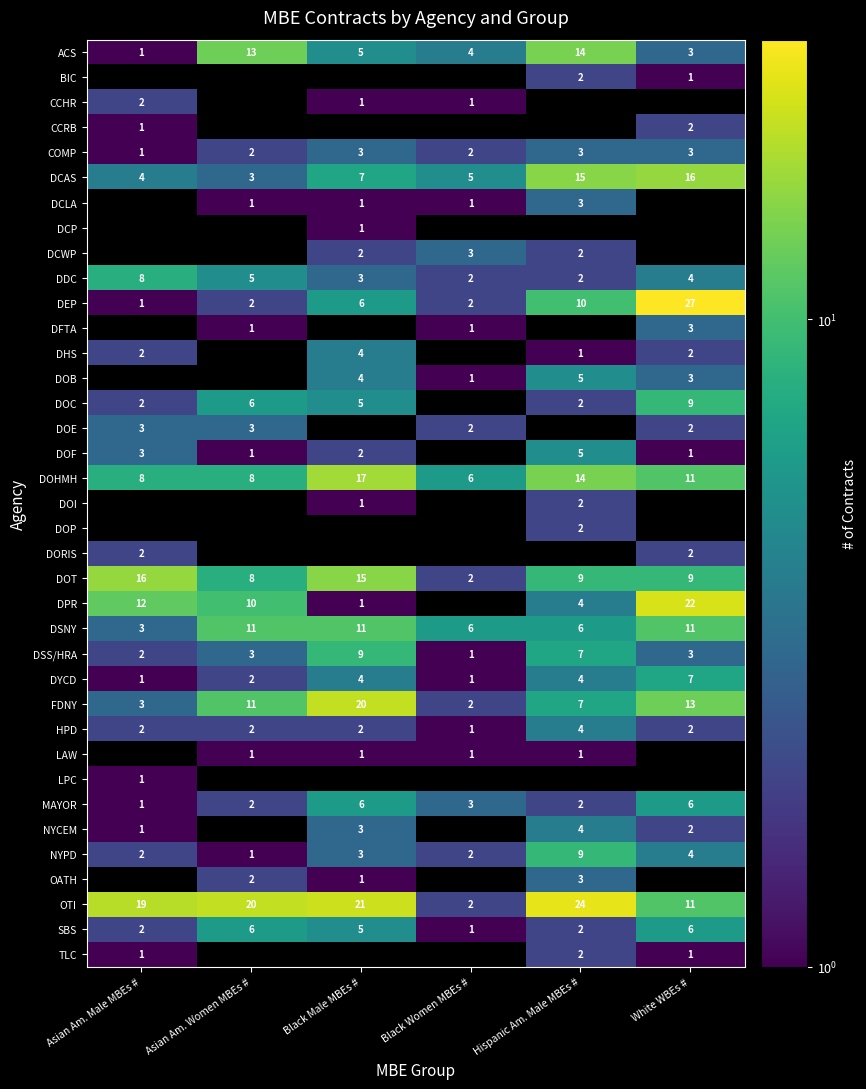

The DOHMH series shows 10.7 at Asian Am. Women MBEs #. True or false?

False